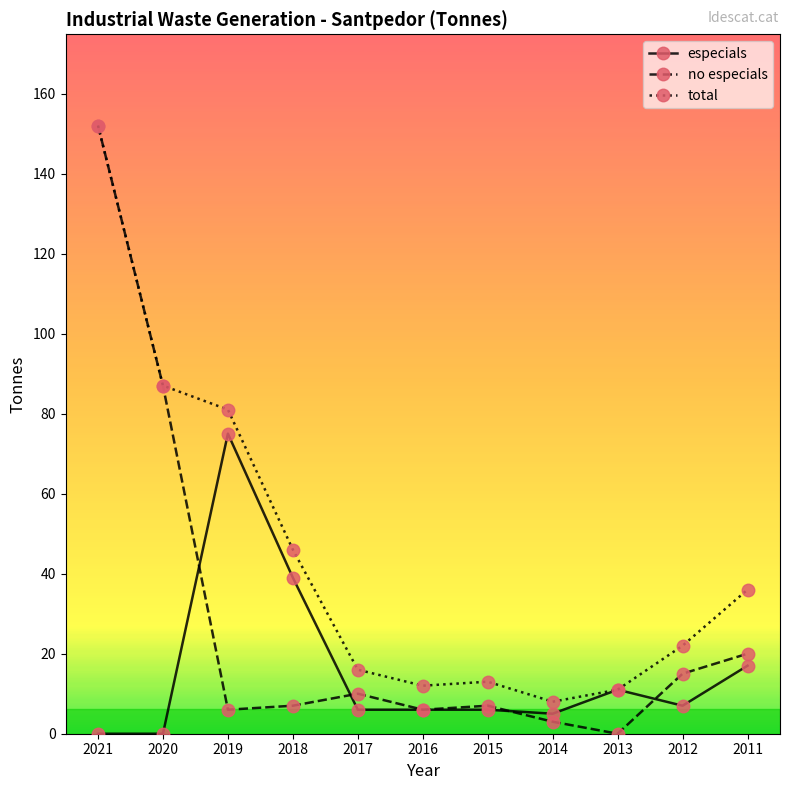

What is the maximum value shown in the chart?

152